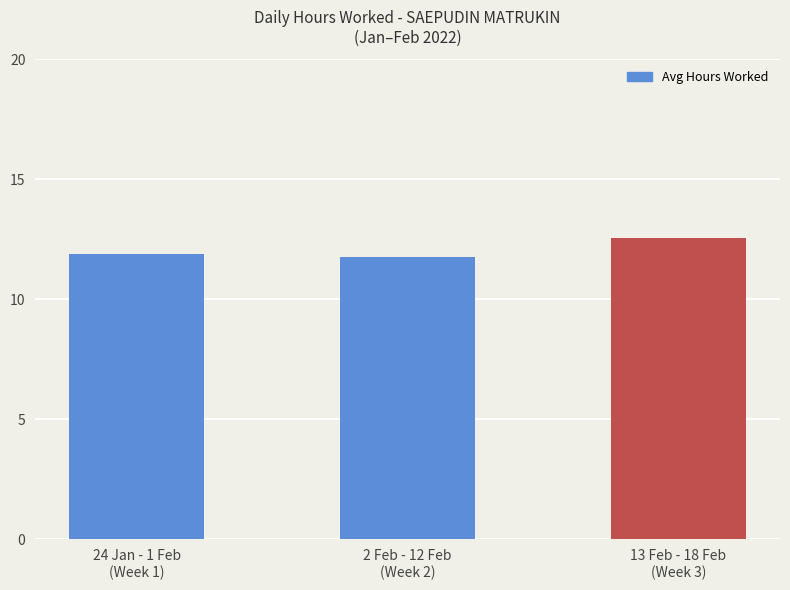

Are the bars horizontal?

No